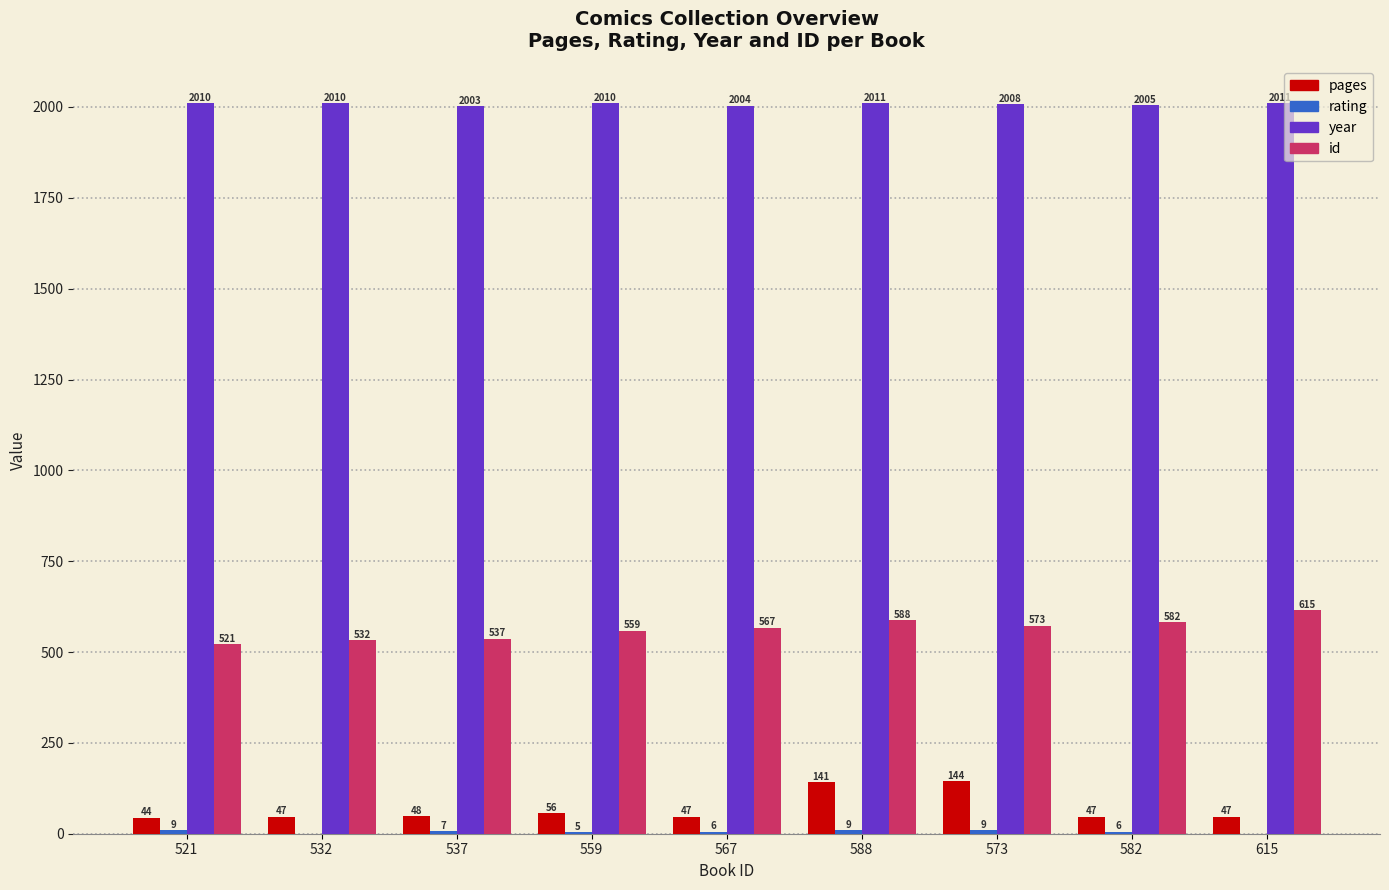

The value of pages at 588 is 141. True or false?

True